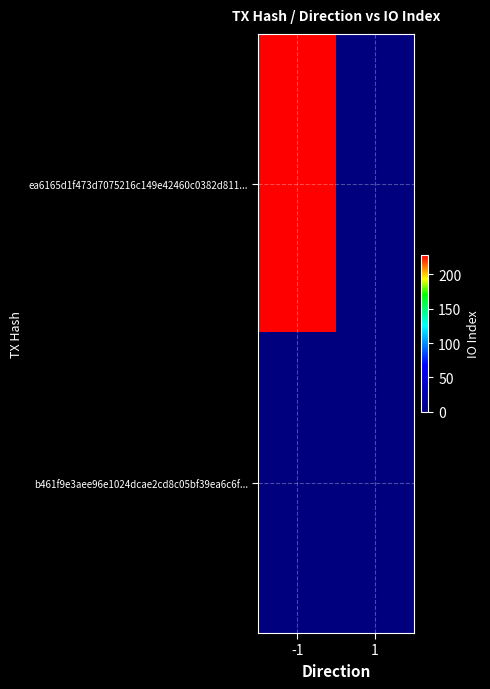

List the series in order of their overall mean, highest first.

ea6165d1f473d7075216c149e42460c0382d811..., b461f9e3aee96e1024dcae2cd8c05bf39ea6c6f...